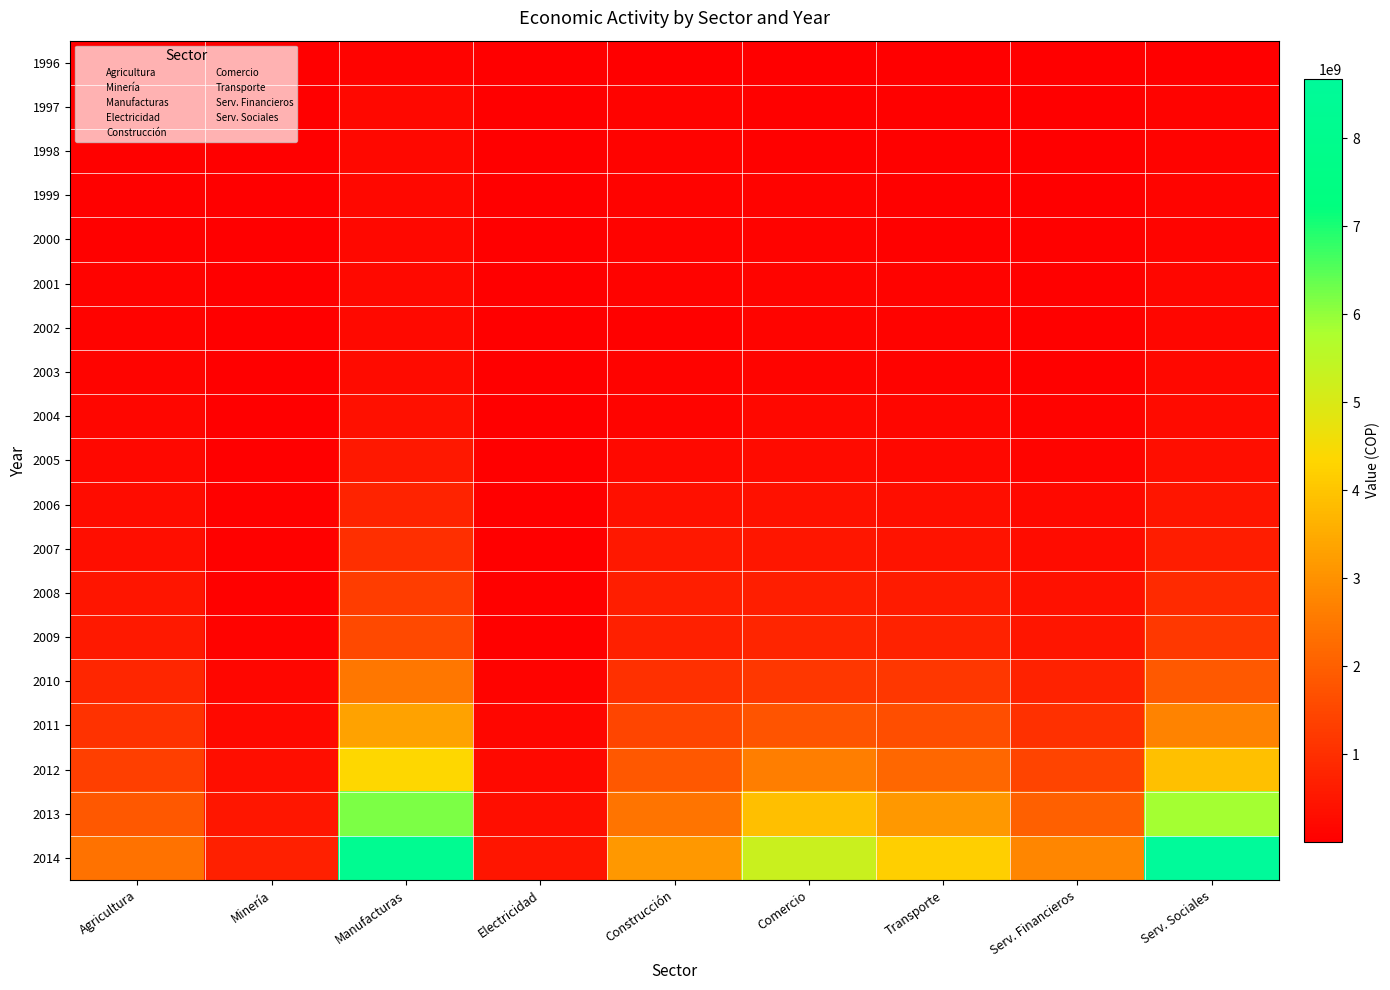

At which category does the chart reach its minimum across all series?

Electricidad